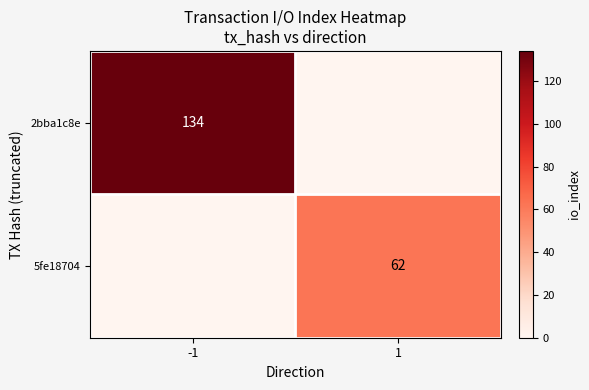

At which category is the sum across all series the highest?

-1